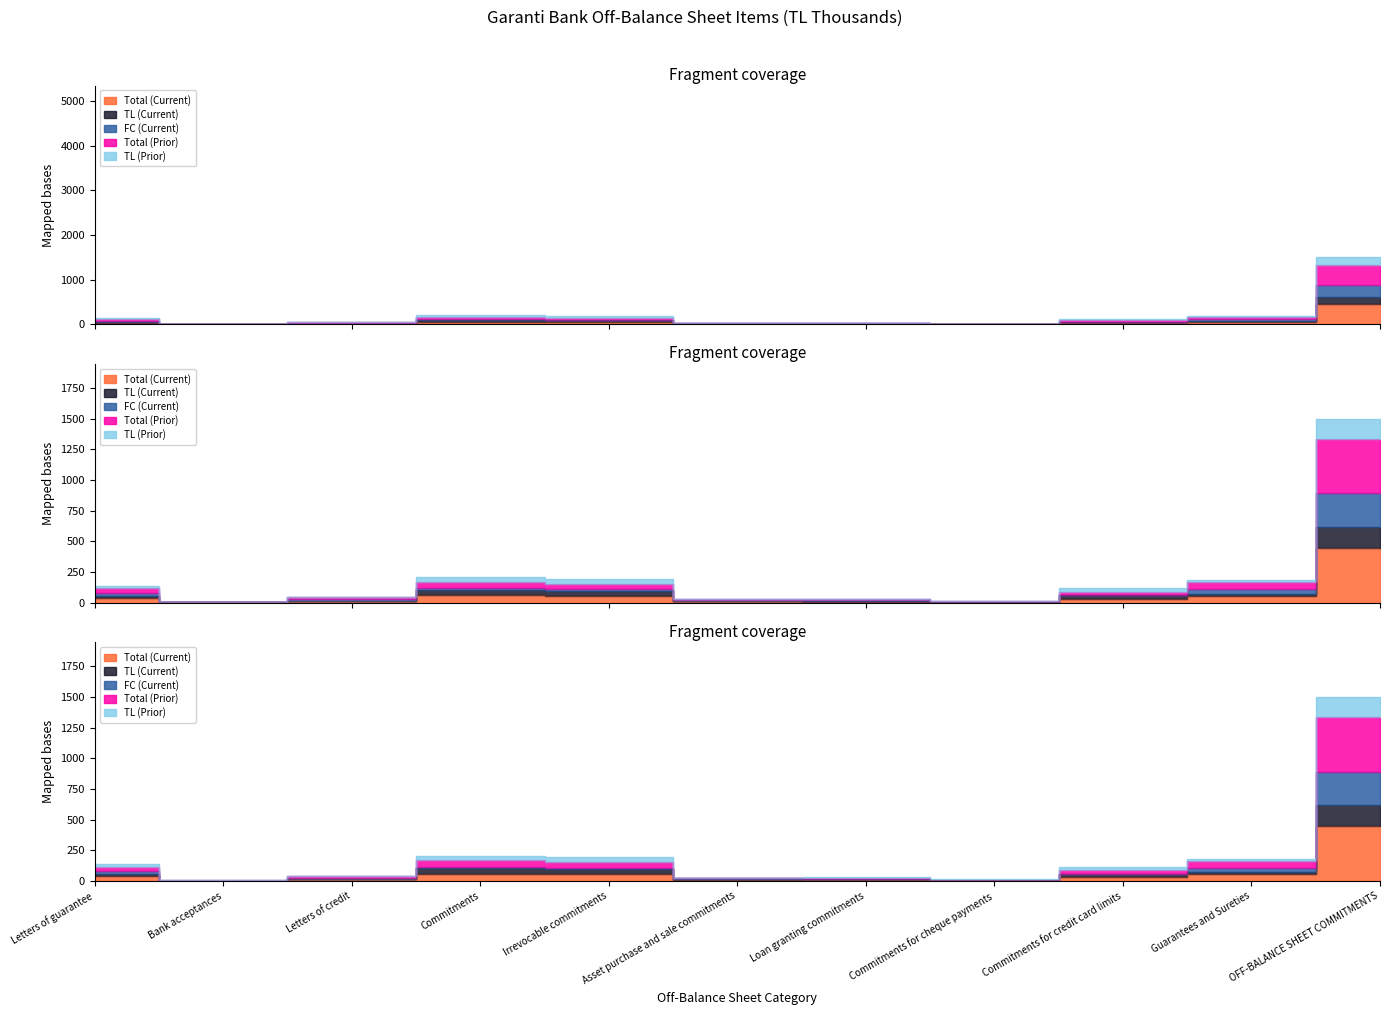

How many interior local peaks does the FC (Current) series have?

2